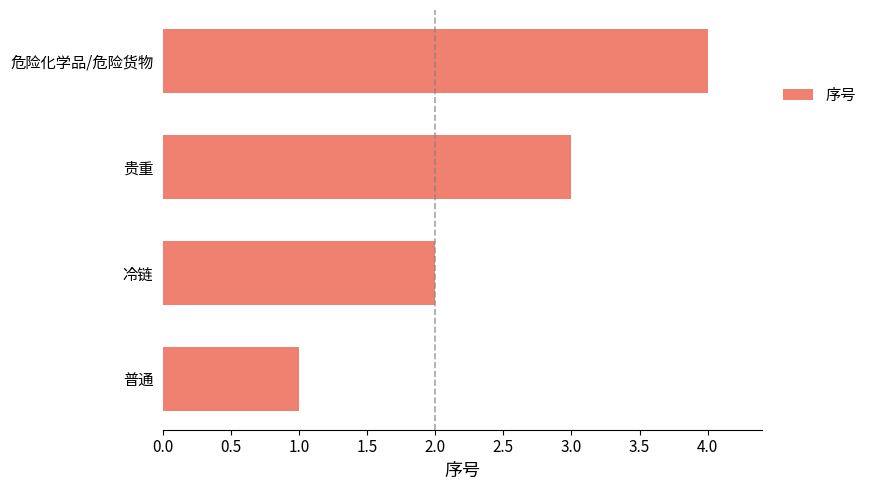

What value does the data have at 危险化学品/危险货物?

4